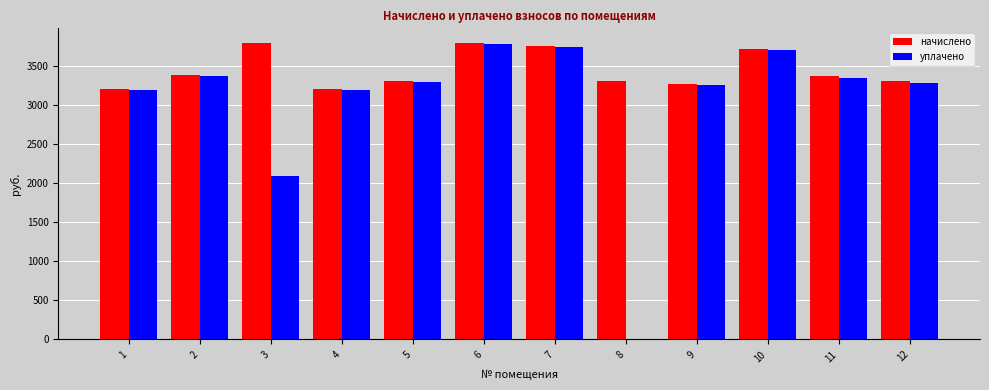

Which series changed the most between 3 and 10?

уплачено